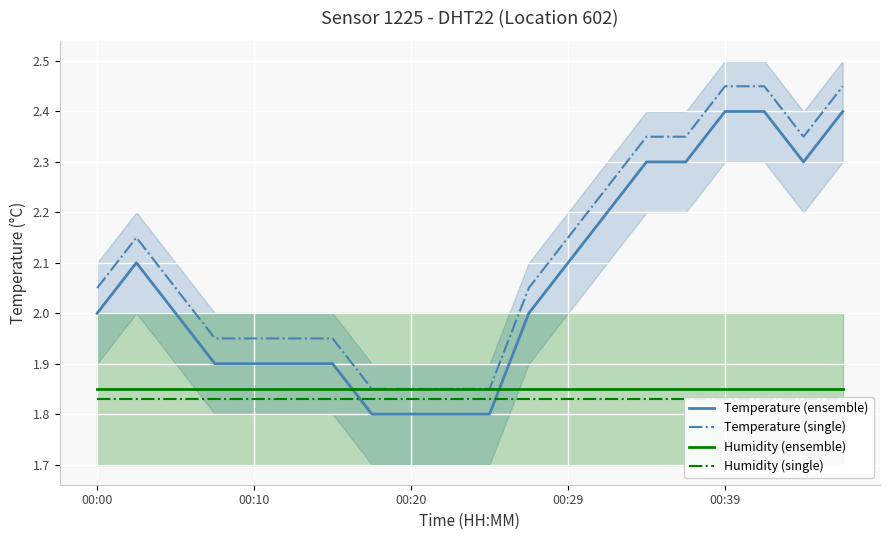

What is the lowest value of the Temperature (ensemble) series?

1.8